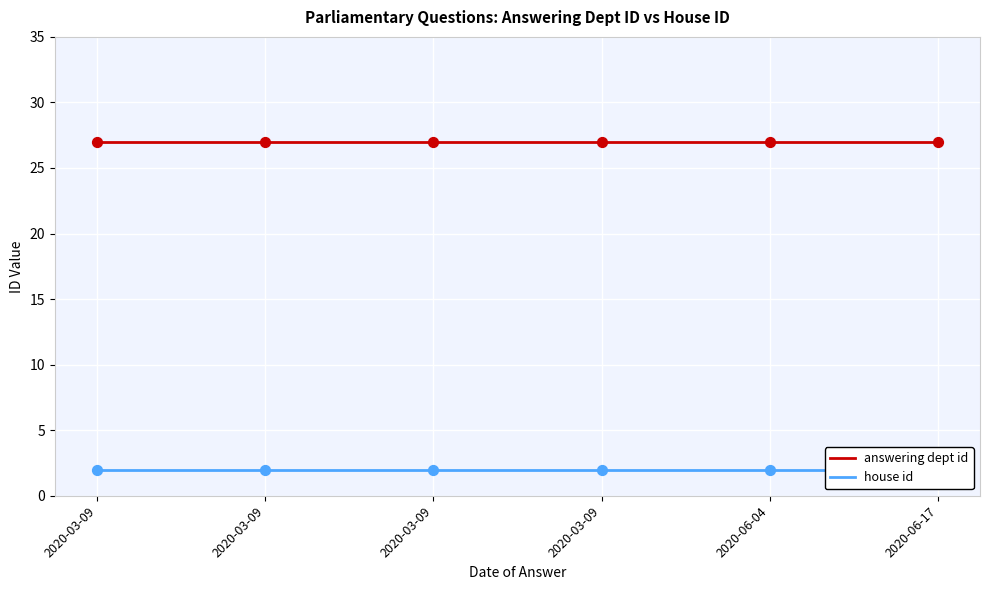

At how many categories does at least one series exceed 5?

6